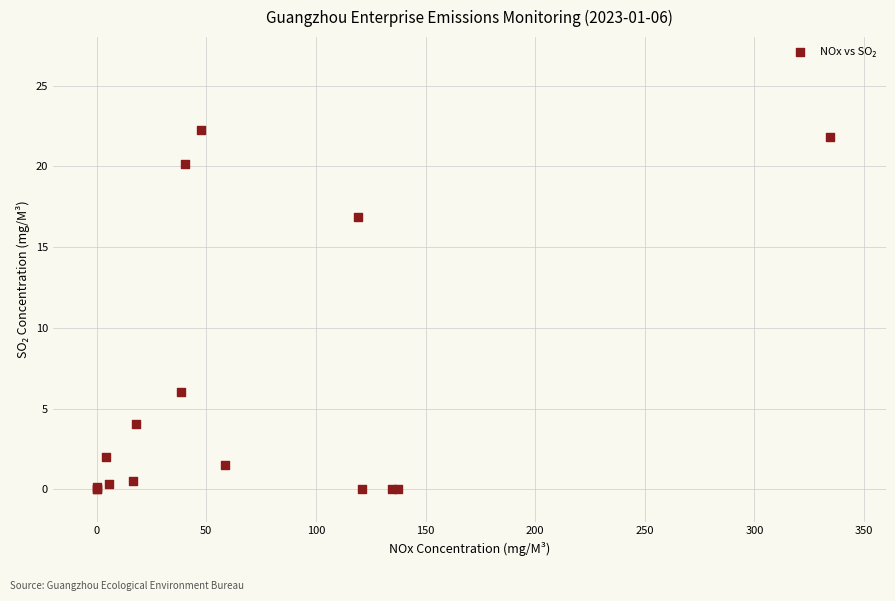

What Y value in the scatter plot is closest to 11?

6.0